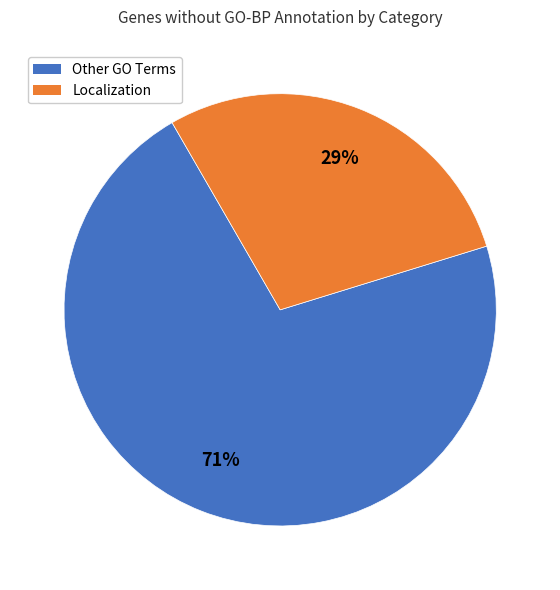

Does any single category account for the majority?

Yes